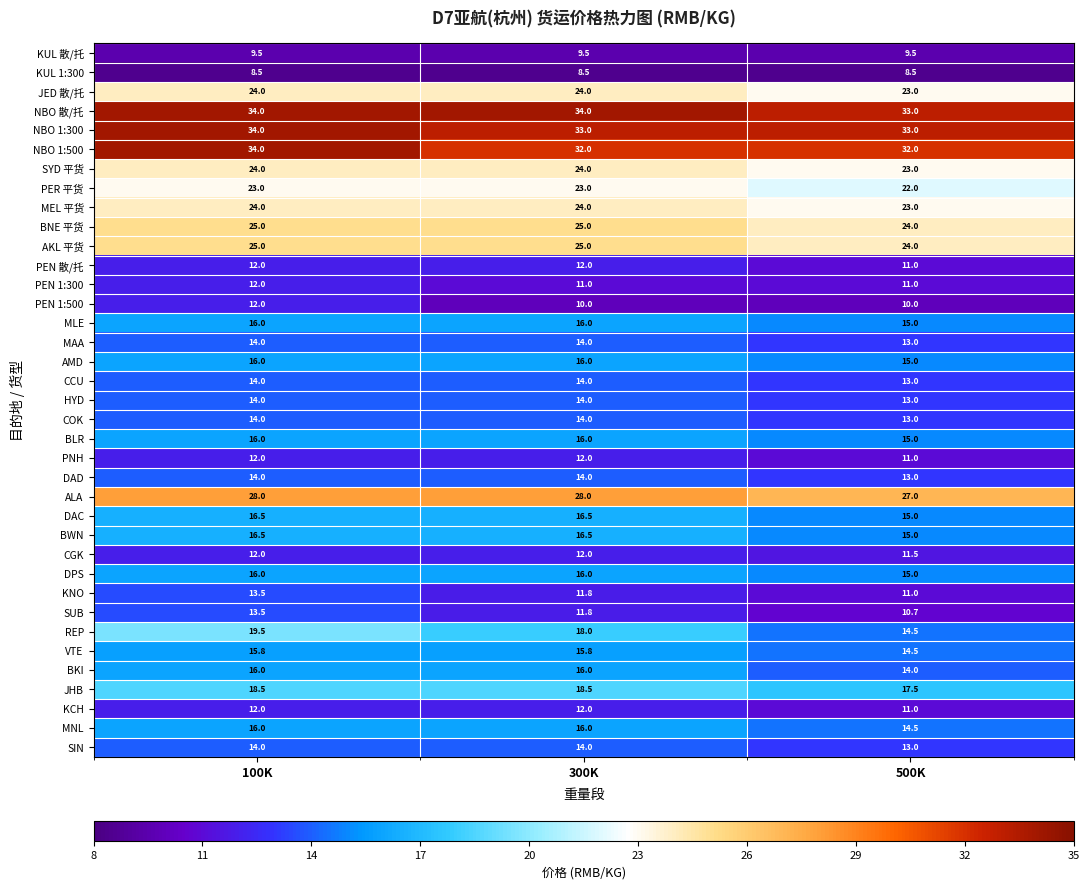

What value does the REP series have at 100K?

19.5